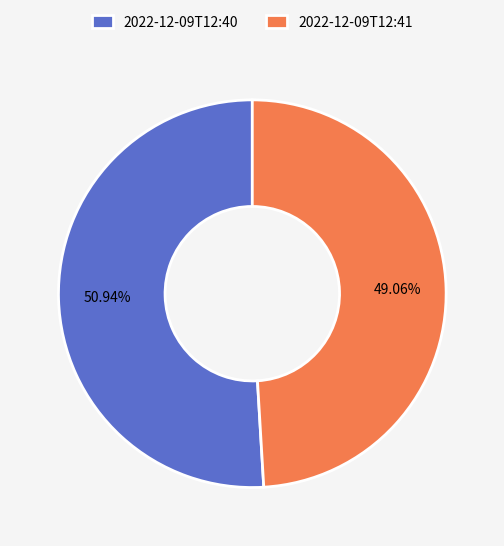

Combined, do 2022-12-09T12:41 and 2022-12-09T12:40 account for over 50%?

Yes